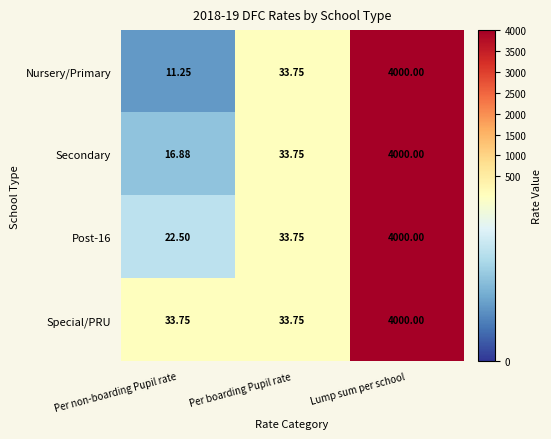

Which series changed the most between Per non-boarding Pupil rate and Per boarding Pupil rate?

Nursery/Primary